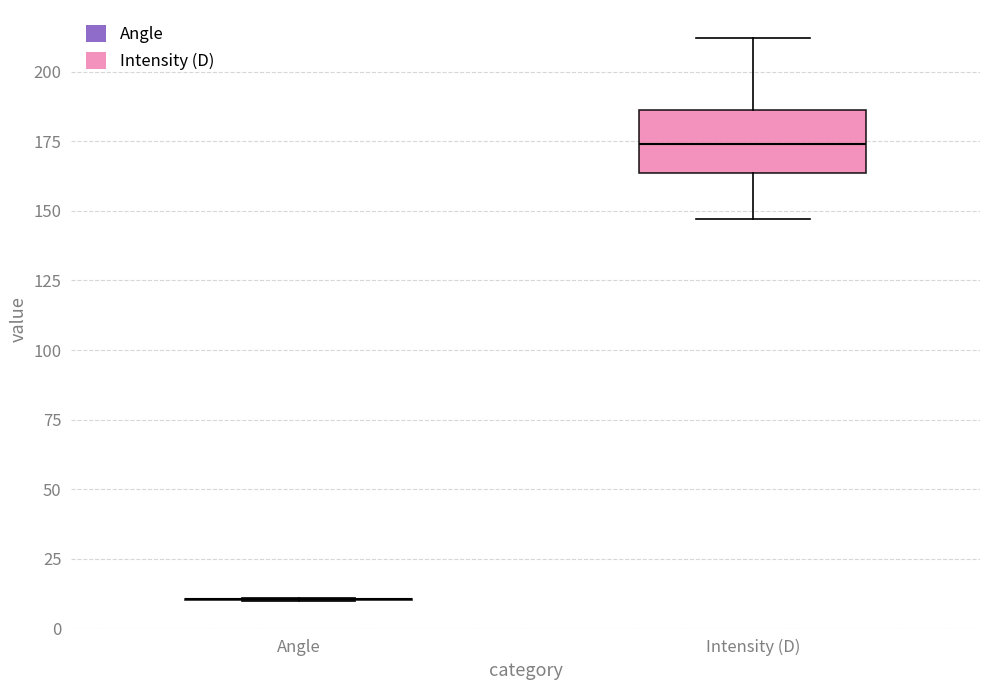

Comparing the boxes themselves (not the whiskers), which one is the tallest?

Intensity (D)